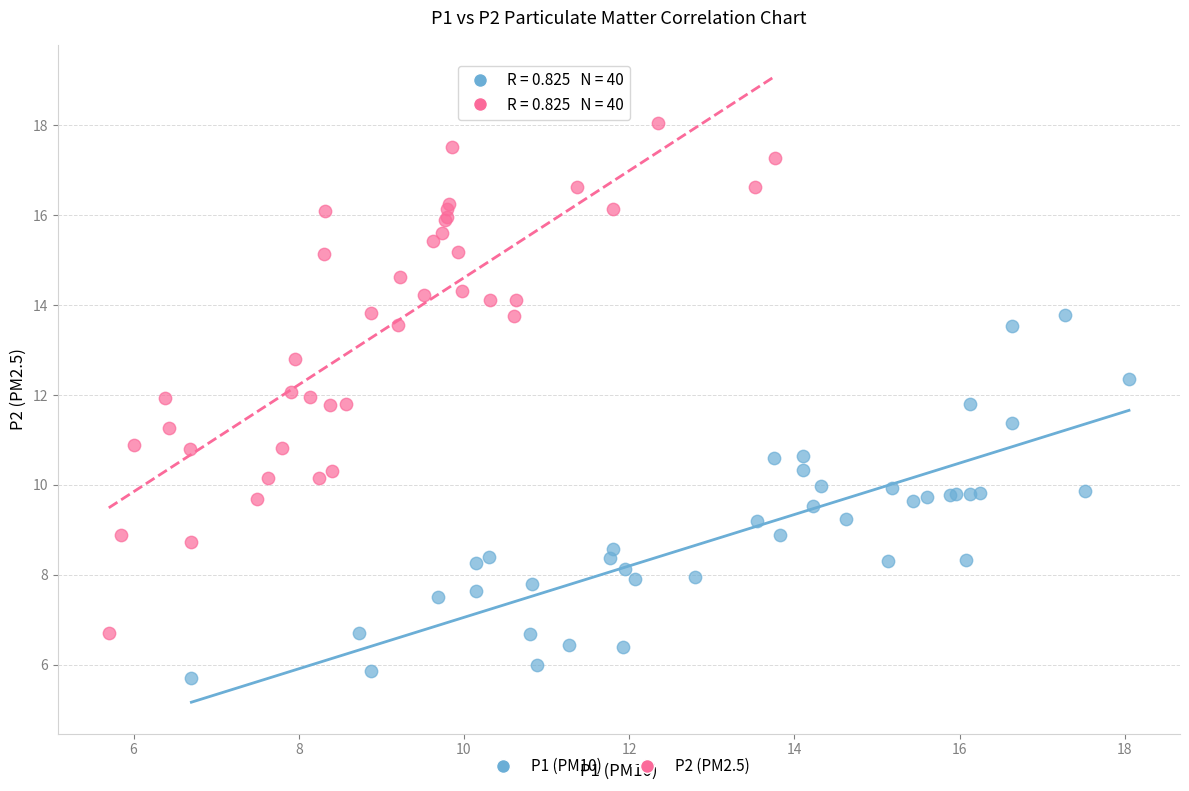

What are all the series names shown in the legend?

P1 (PM10), P2 (PM2.5)